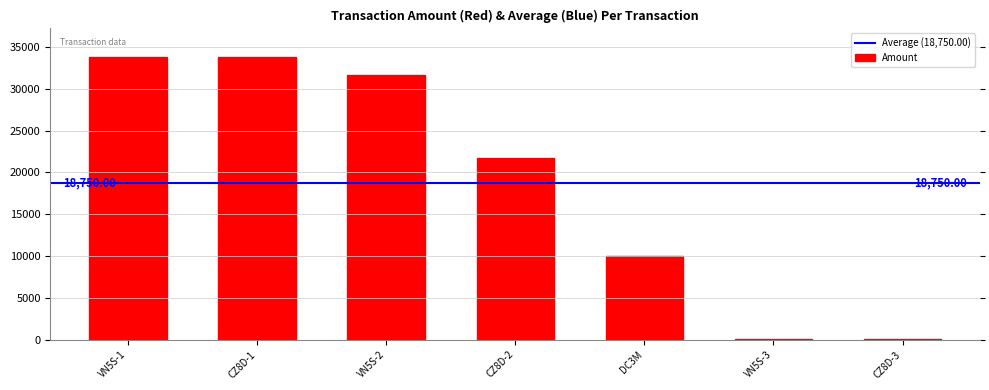

What is the sum of all values?

131250.0